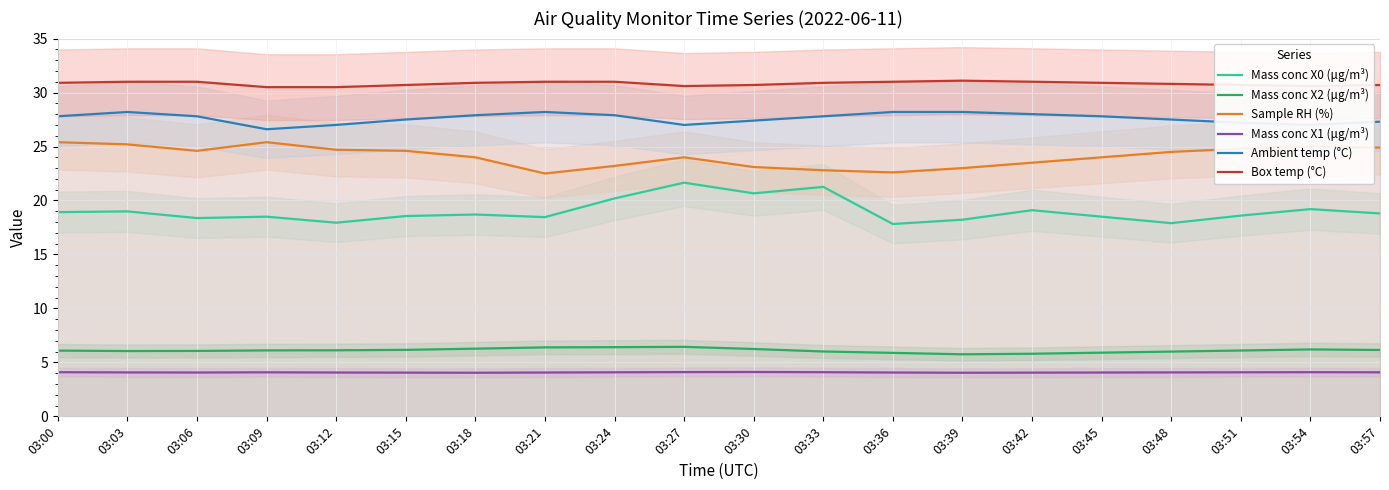

What is the spread (max minus min) of values at 03:15?

26.6